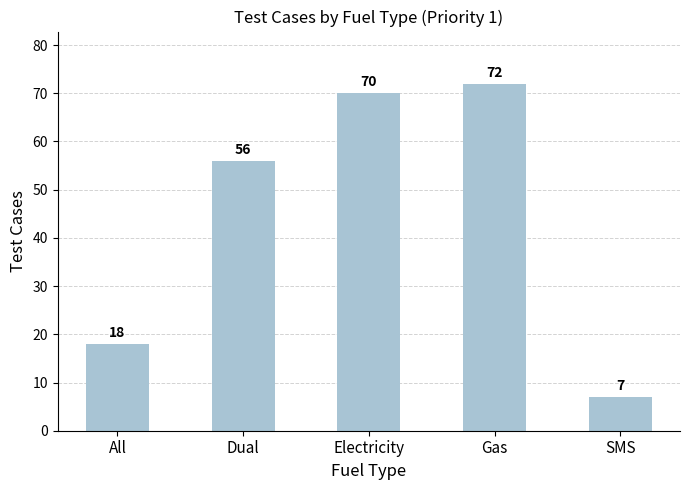

Does the chart contain stacked bars?

No